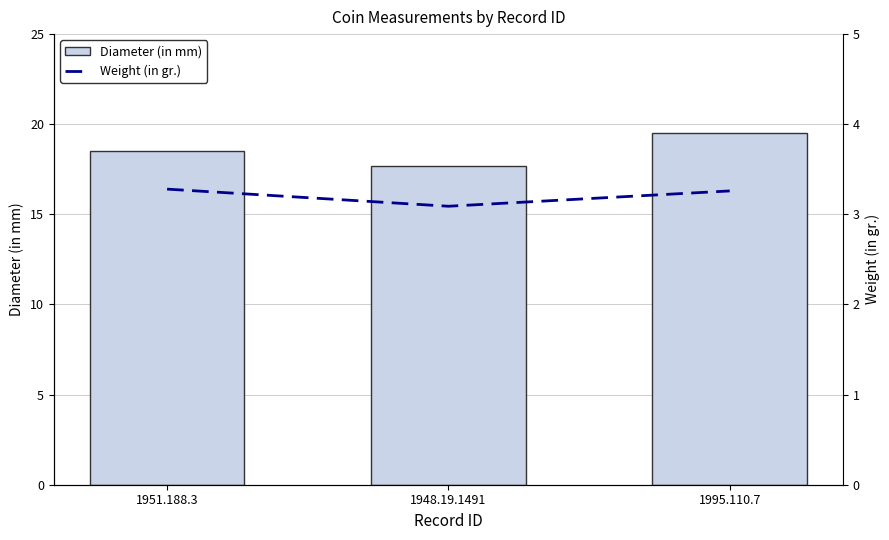

Is the value of Weight (in gr.) at 1948.19.1491 greater than the value of Diameter (in mm) at 1948.19.1491?

No